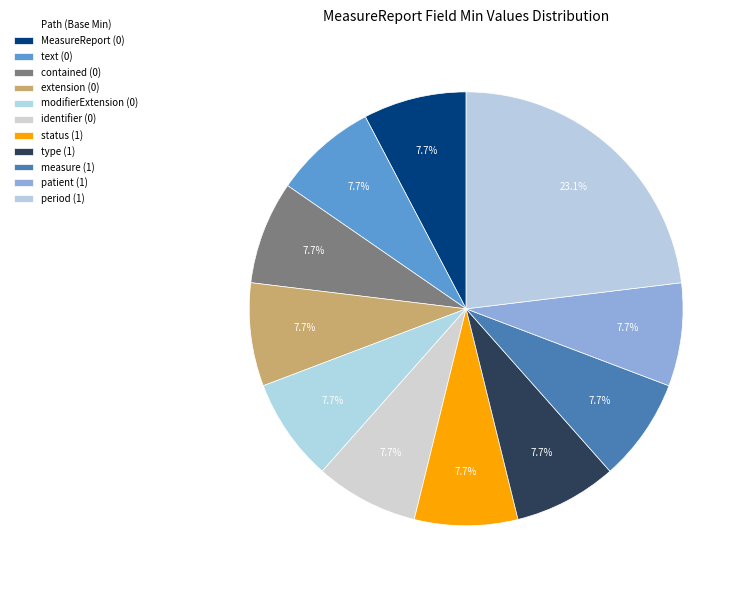

How many slices are in this pie chart?

11